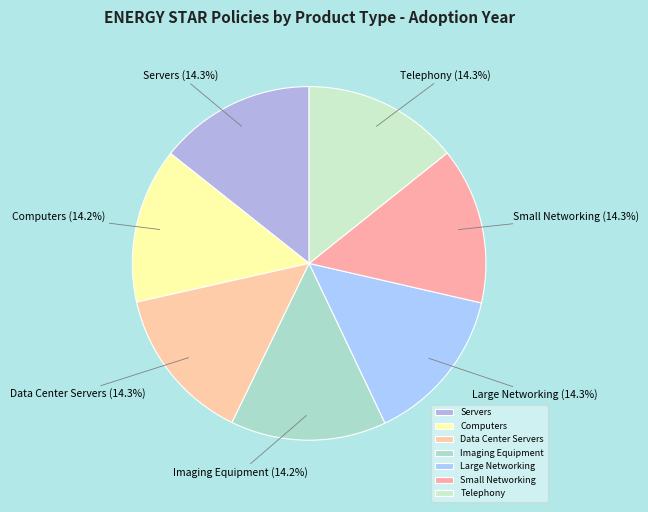

Combined, what portion of the pie is Computers and Imaging Equipment?

28.4%